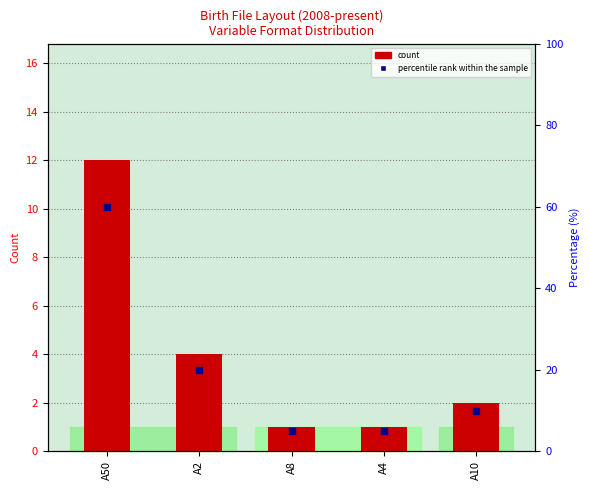

Which series reaches the maximum Y coordinate?

percentile rank within the sample